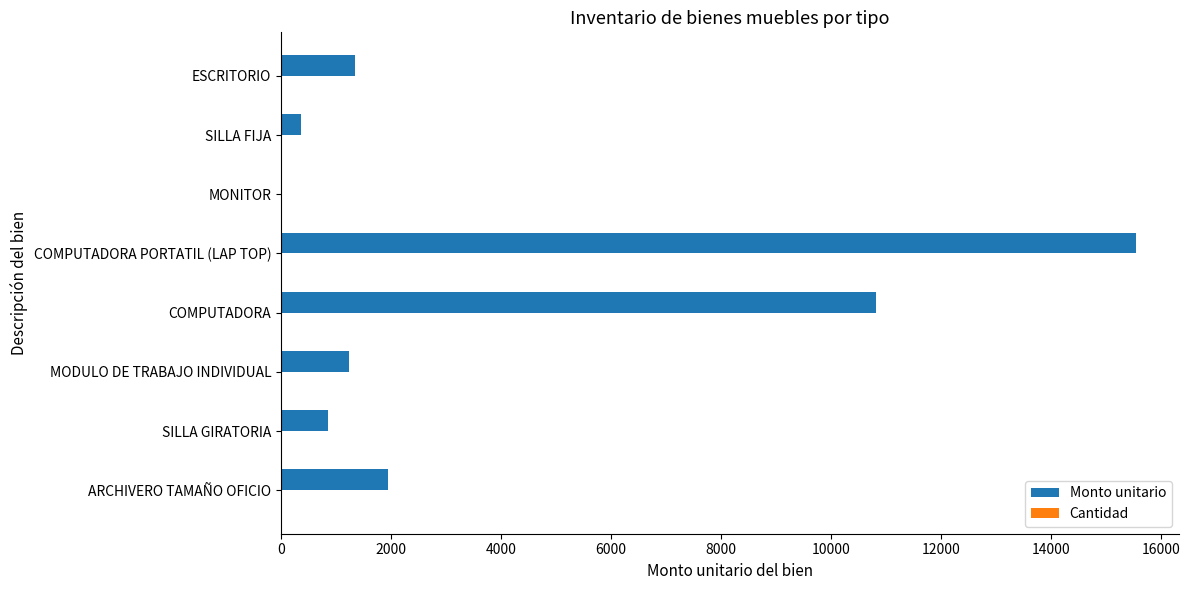

Which series changed the most between MODULO DE TRABAJO INDIVIDUAL and COMPUTADORA?

Monto unitario